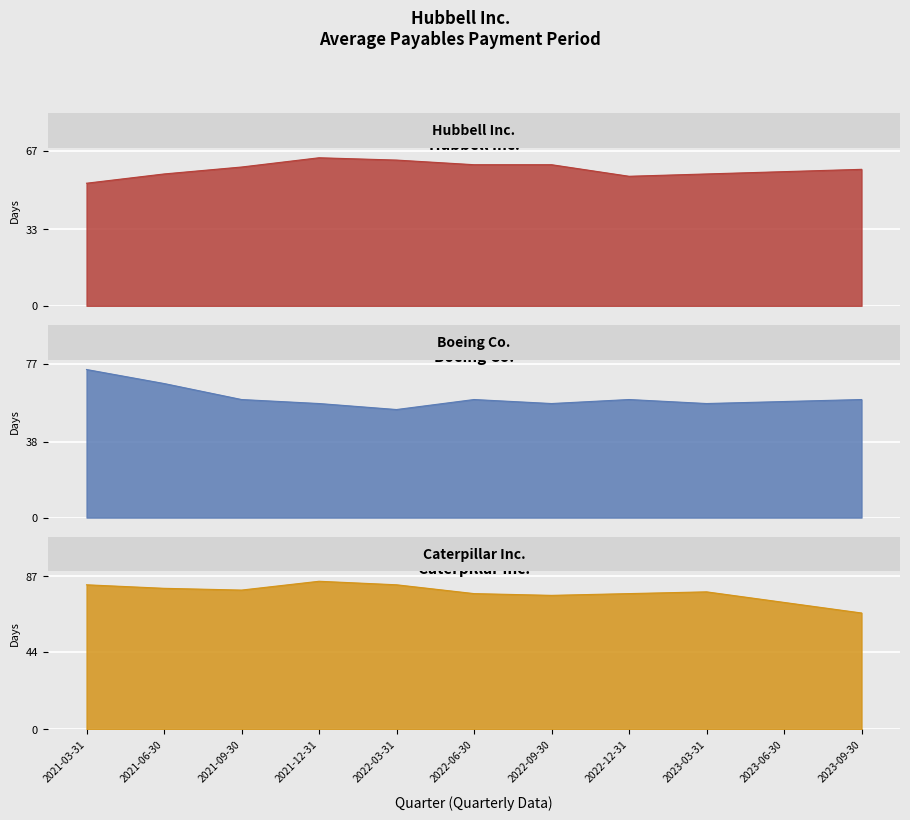

What is the difference between the maximum and minimum values in the Caterpillar Inc. series?

18